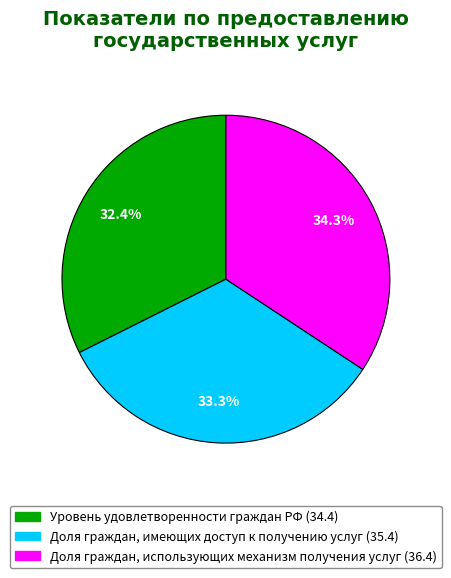

How many segments does this pie chart have?

3